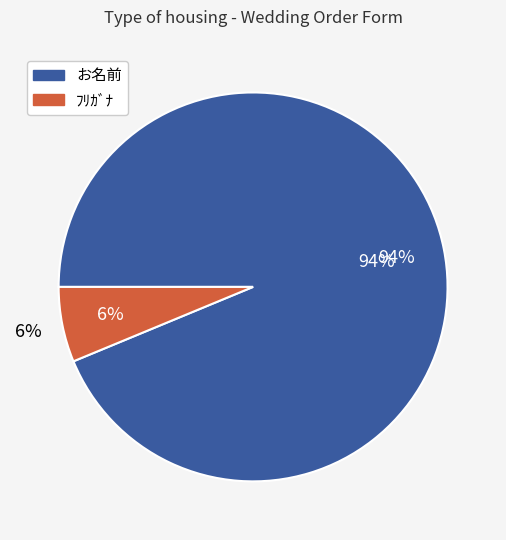

Is お名前 the majority of the pie?

Yes